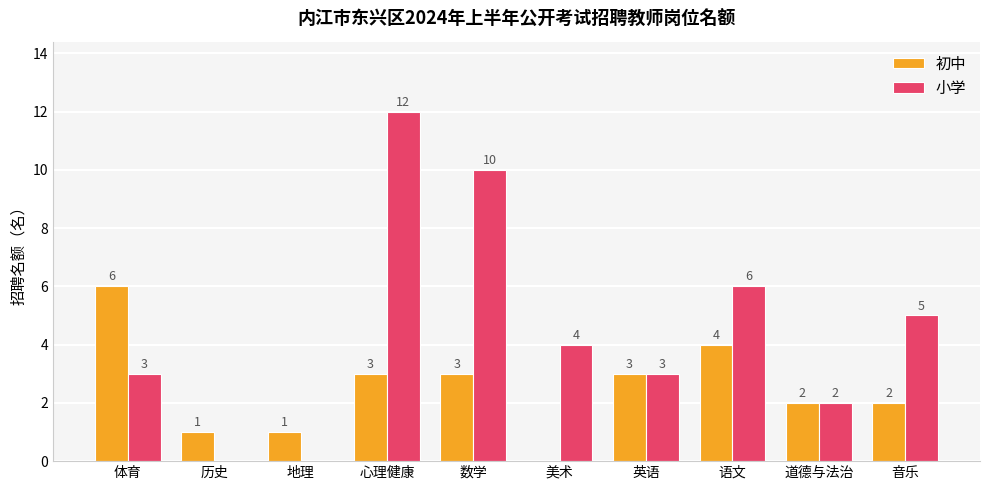

What is the maximum value for 初中?

6